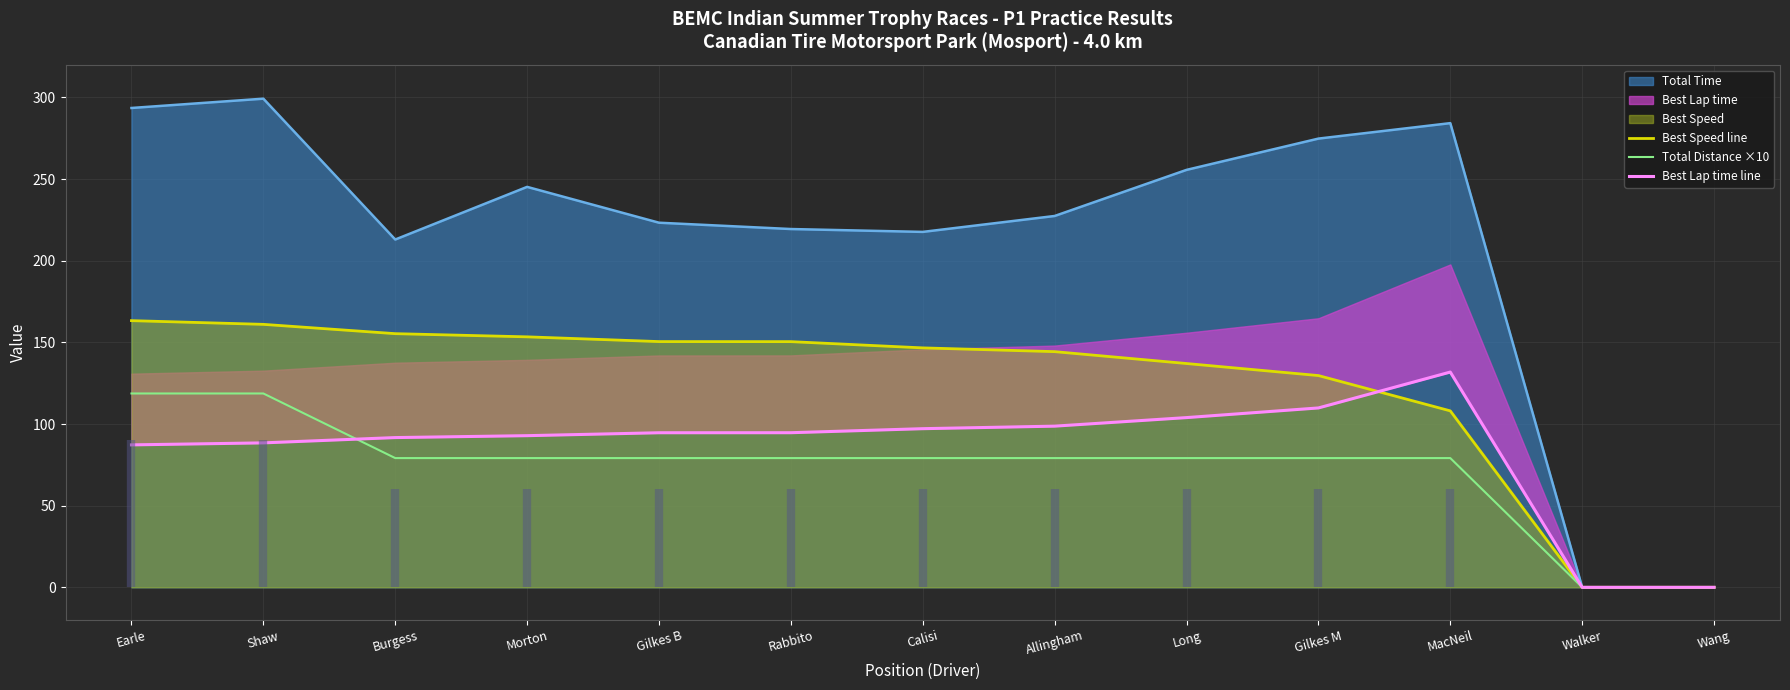

What is the highest value of the Best Speed line series?

163.3